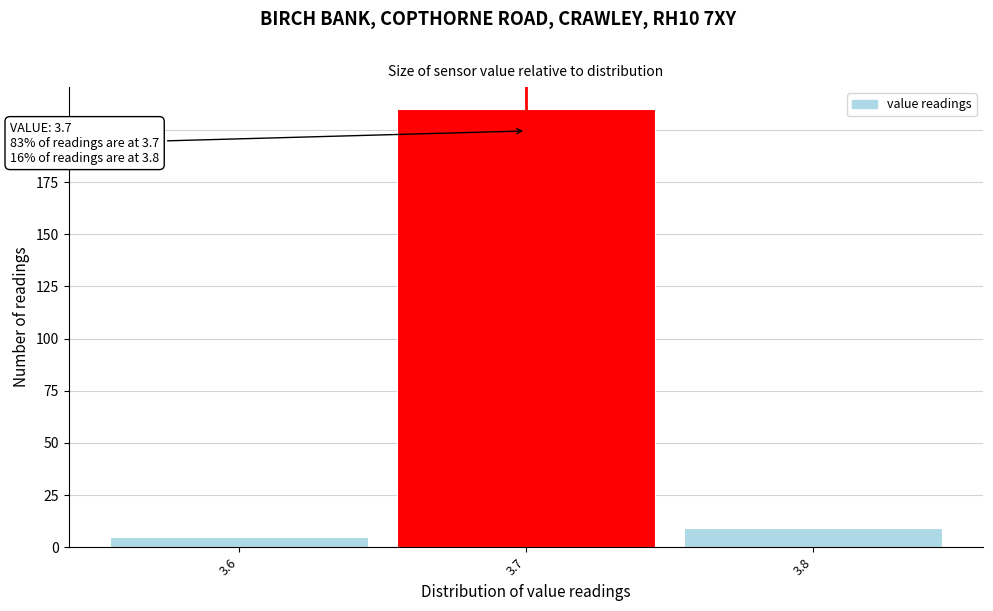

Which range on the x-axis has the tallest bar?

3.65 to 3.75